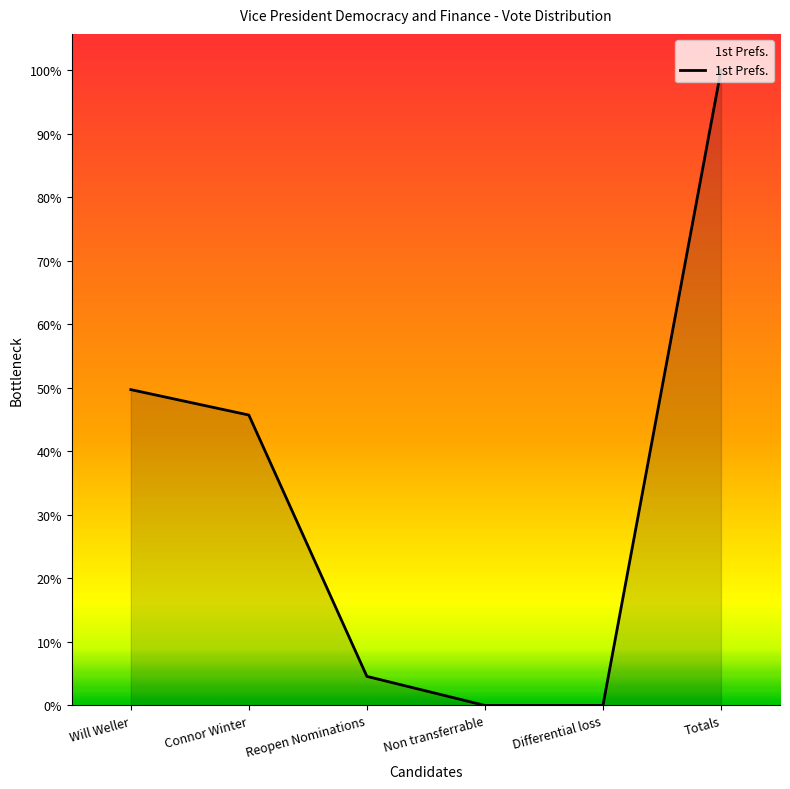

Where is the data nearest to the value 87?

Will Weller